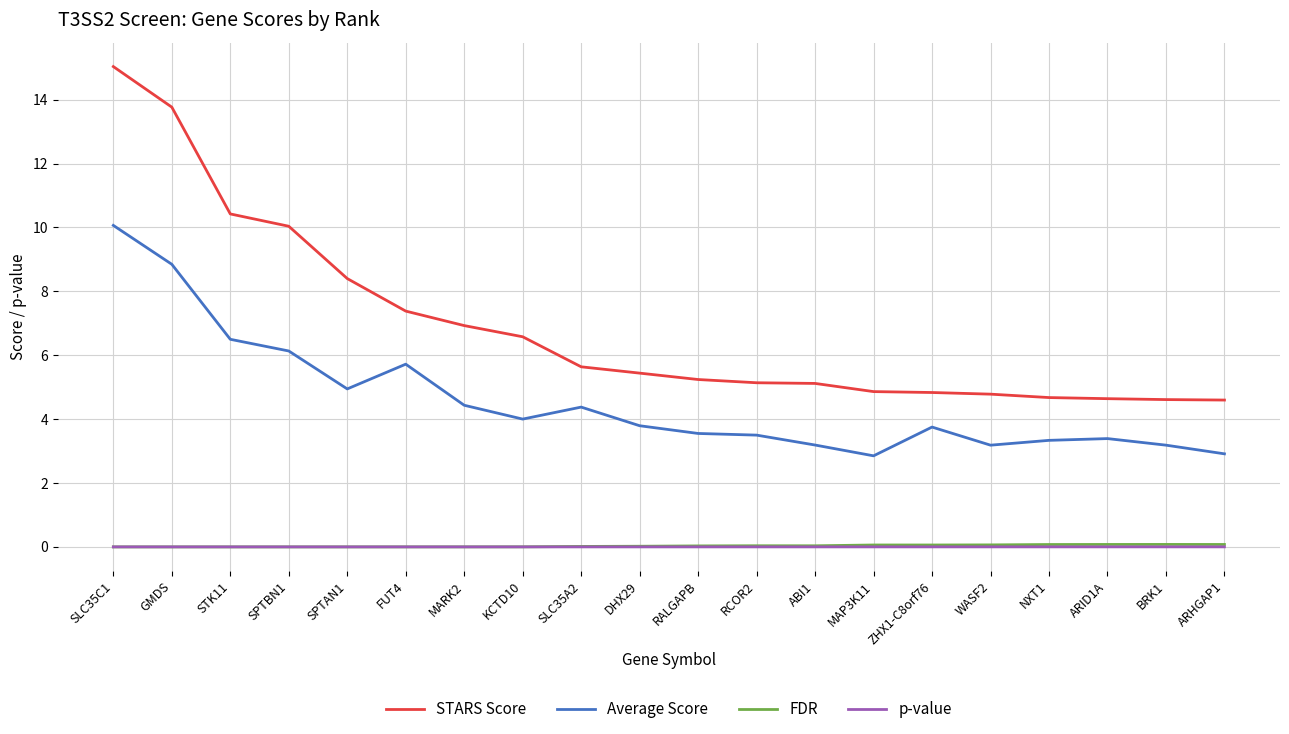

At which category does the chart reach its peak across all series?

SLC35C1